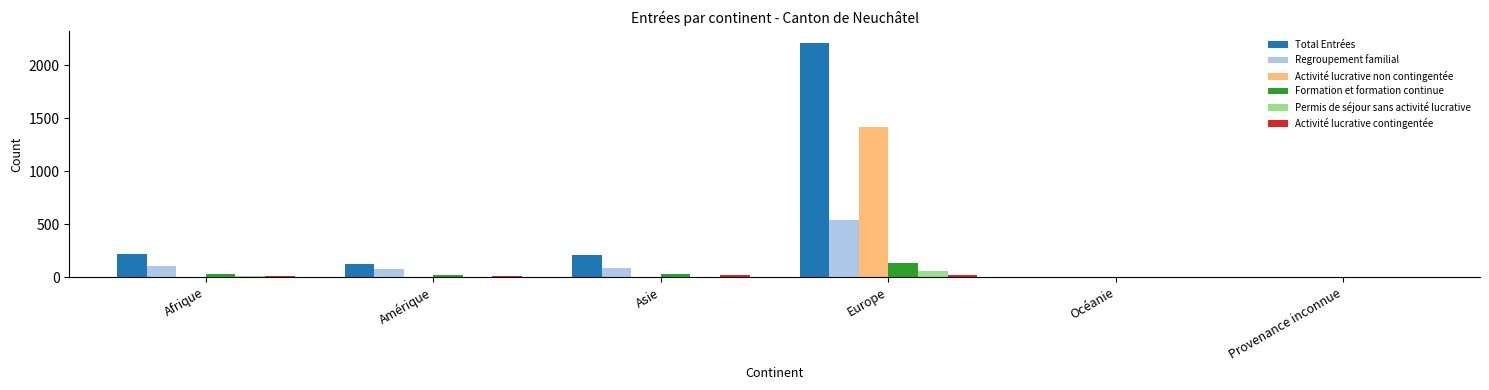

At which category is the sum across all series the highest?

Europe